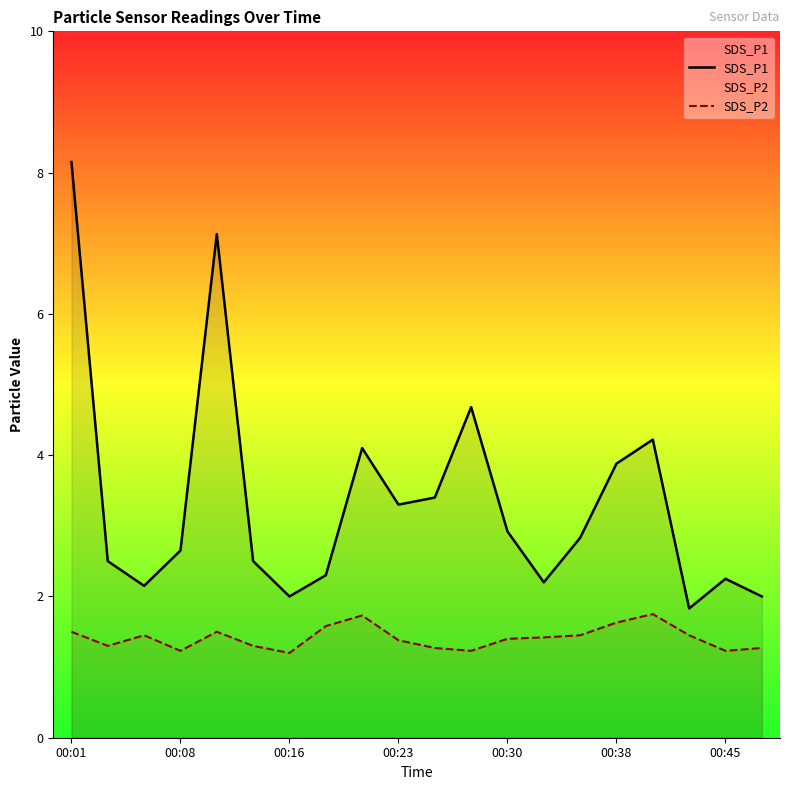

Is the value of SDS_P1 at 00:45 greater than the value of SDS_P2 at 00:01?

Yes